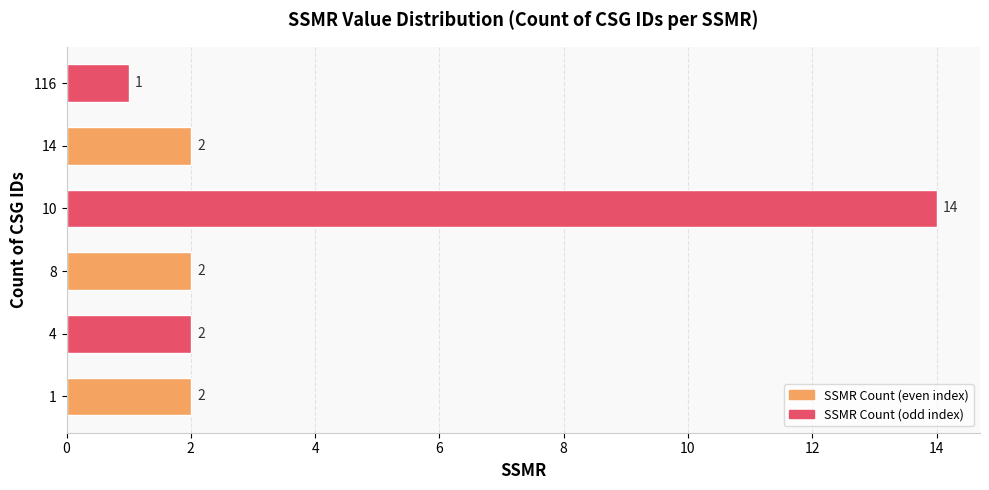

Reading top to bottom, extract all data points from this chart.

116=1	14=2	10=14	8=2	4=2	1=2